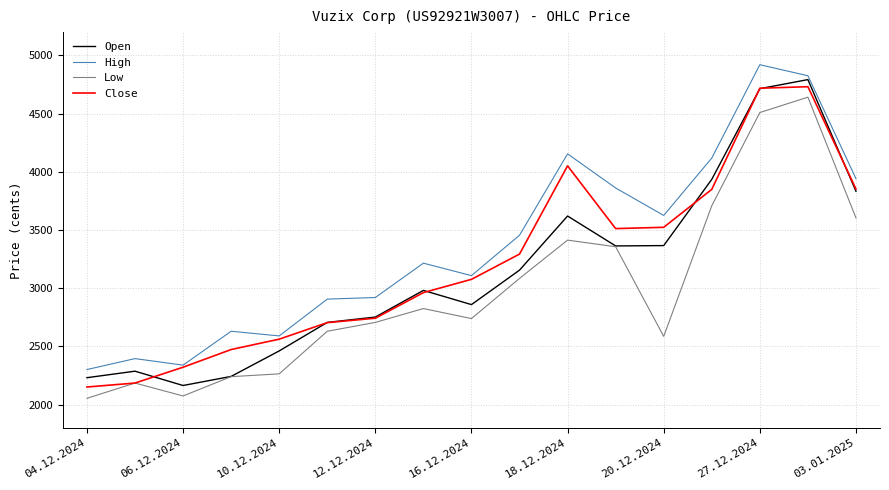

What is the lowest value of the Open series?

2164